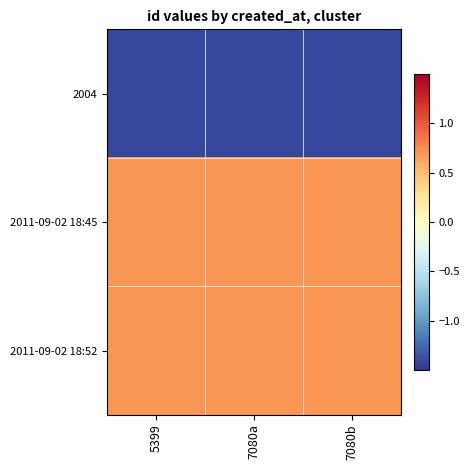

Which series has the largest total across all categories?

2011-09-02 18:52